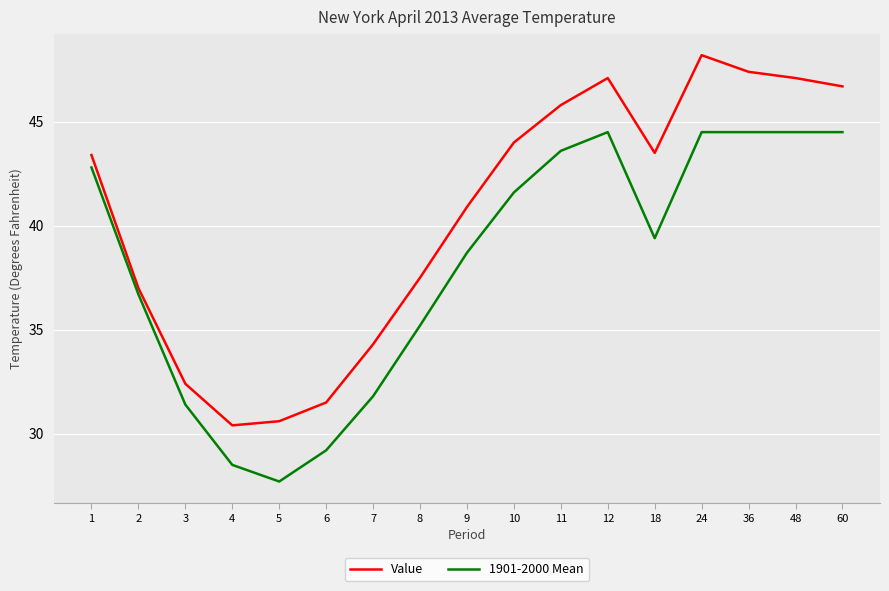

True or false: Value and 1901-2000 Mean cross at least once.

False